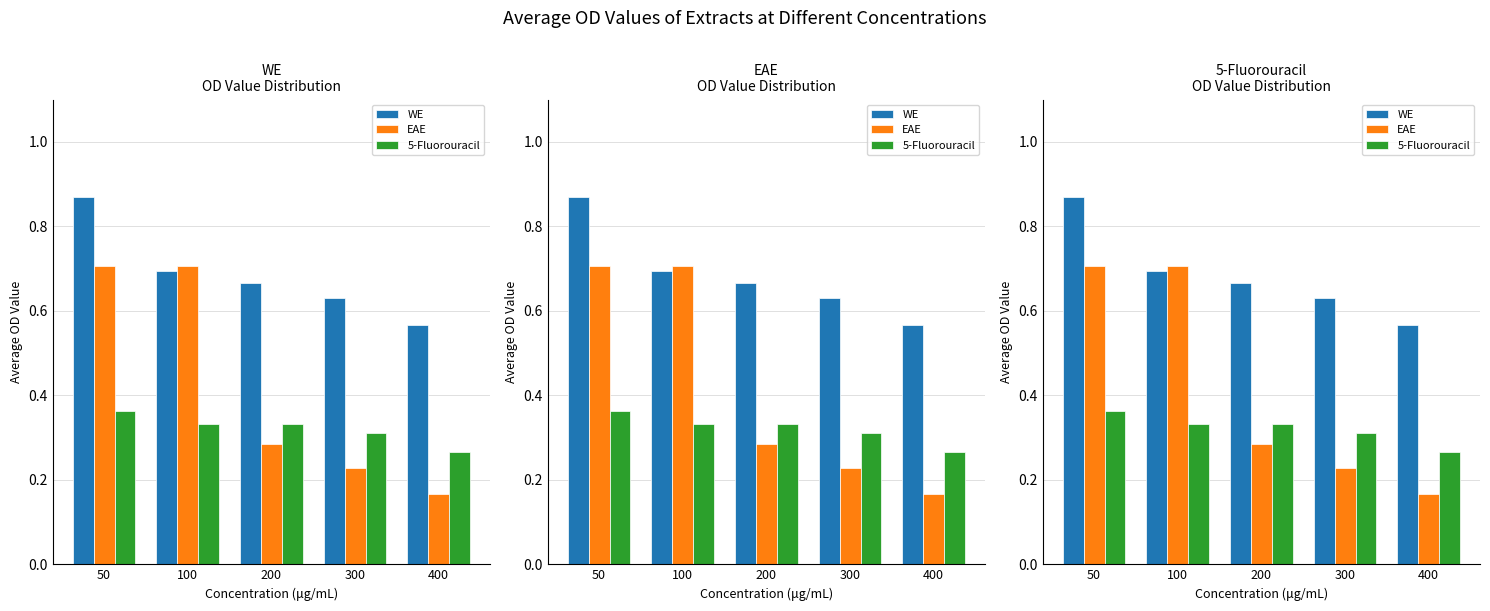

What is the spread (max minus min) of values at 50?

0.5